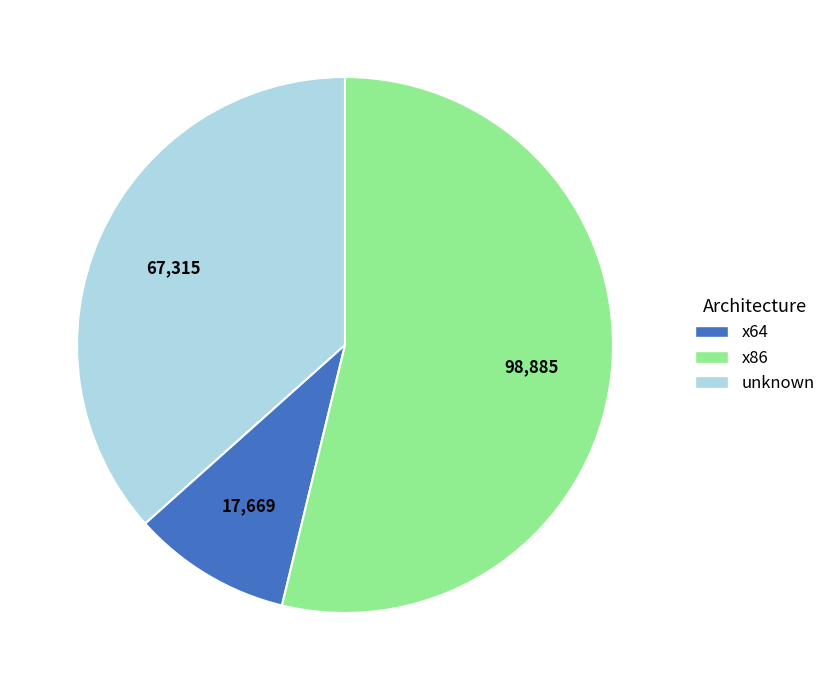

Is there a majority slice in this chart?

Yes